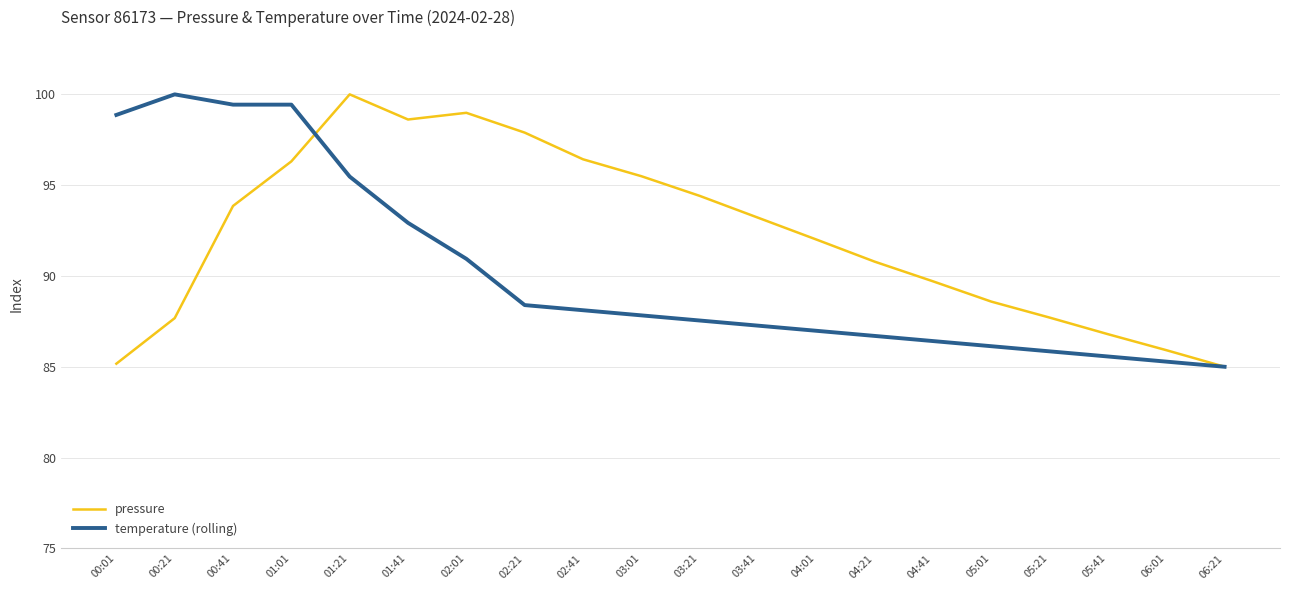

What position from the left is 02:21?

8